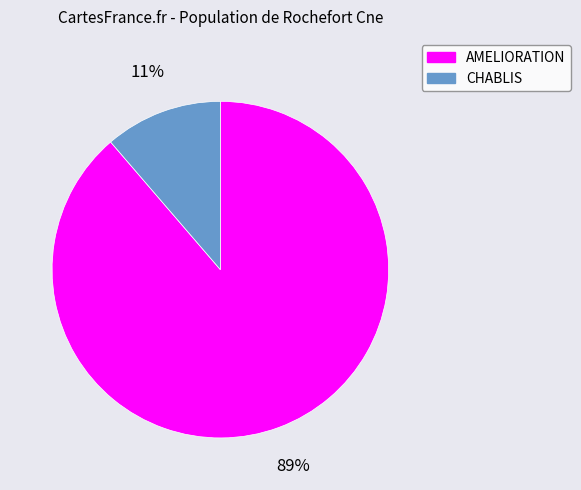

Is there a majority slice in this chart?

Yes